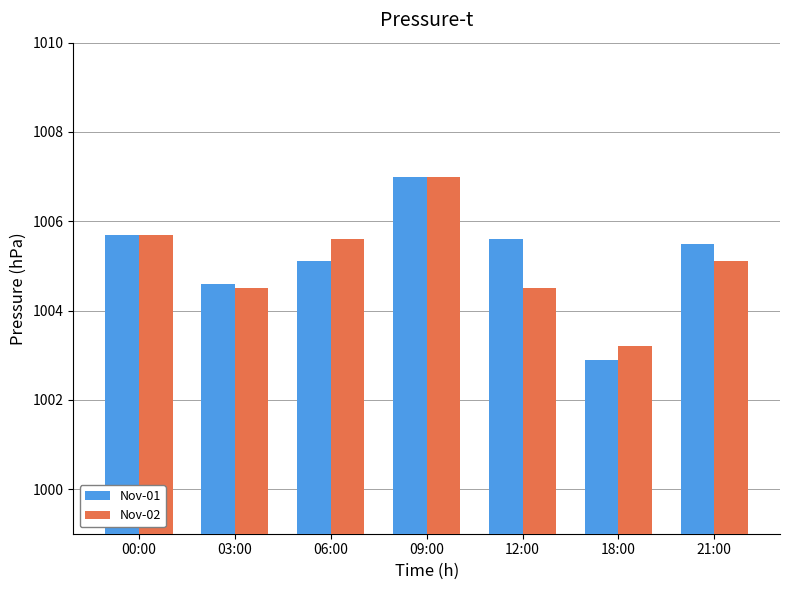

The value of Nov-02 at 21:00 is 1005.1. True or false?

True